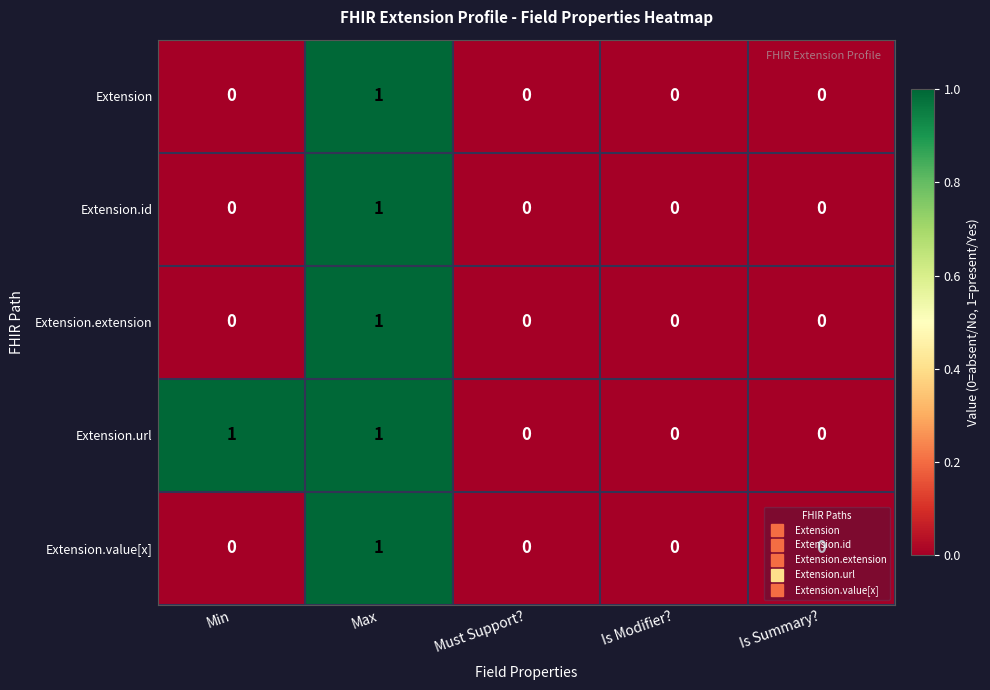

How many distinct data groups are displayed?

5